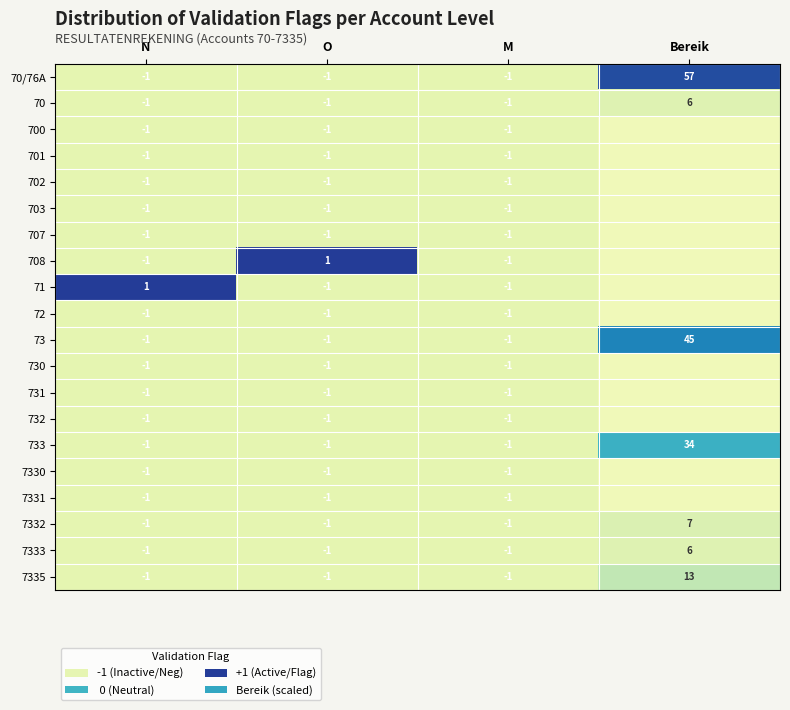

What is the sum of the 7332 values at O and M?

-2.0